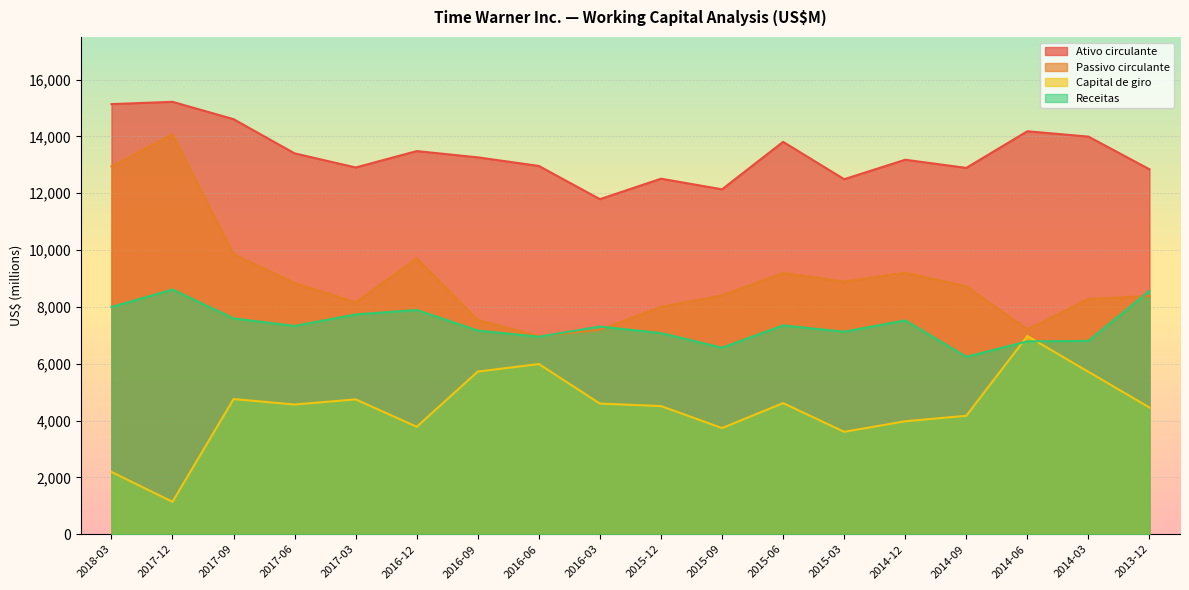

At which category does Passivo circulante reach its first local valley?

2017-03